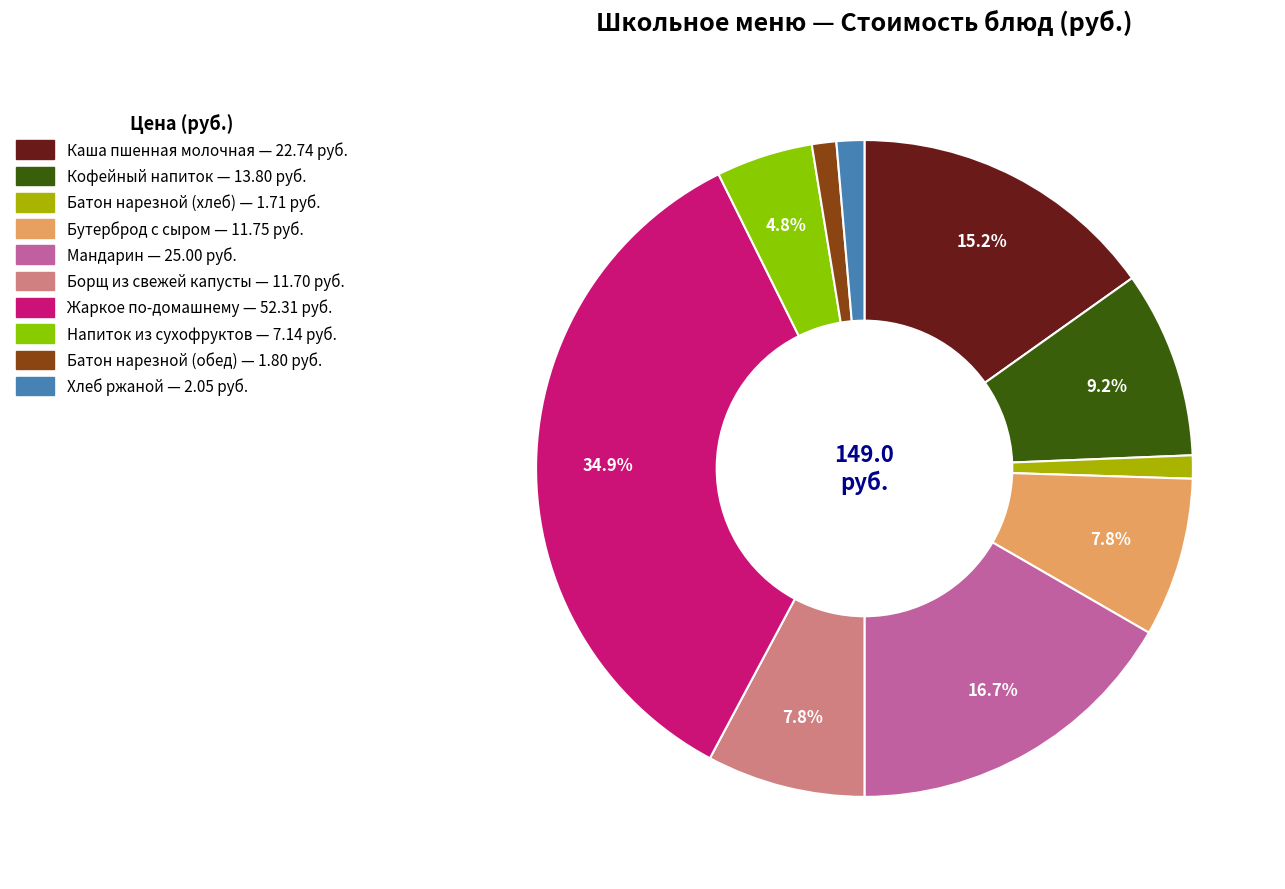

The Мандарин slice represents 17% of the pie. True or false?

True